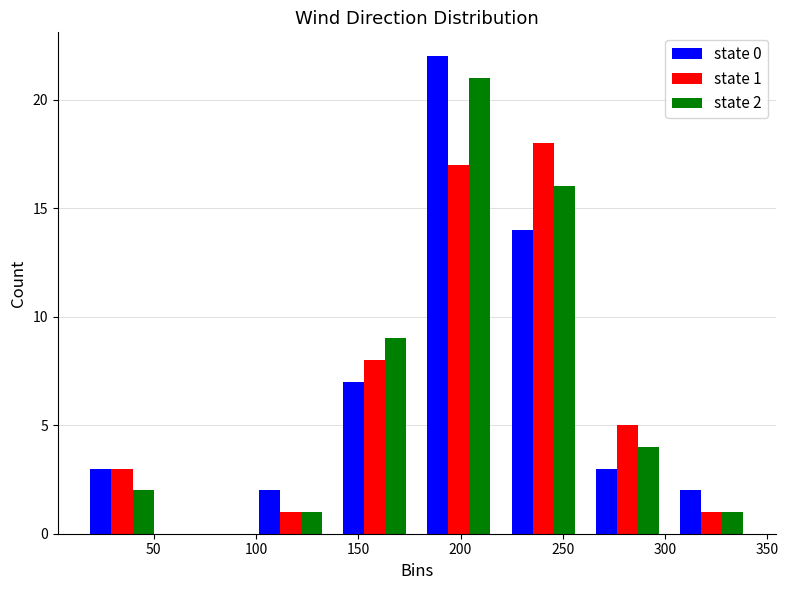

In the state 2 series, which range on the x-axis has the tallest bar?

180 to 220